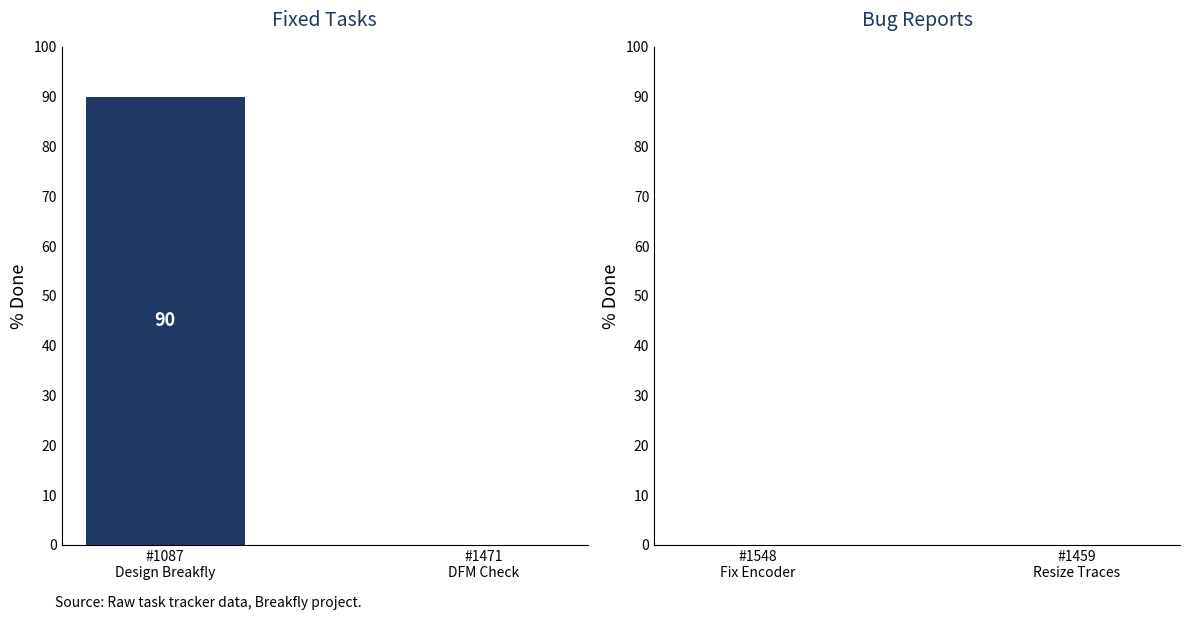

What is the maximum value shown in the chart?

90